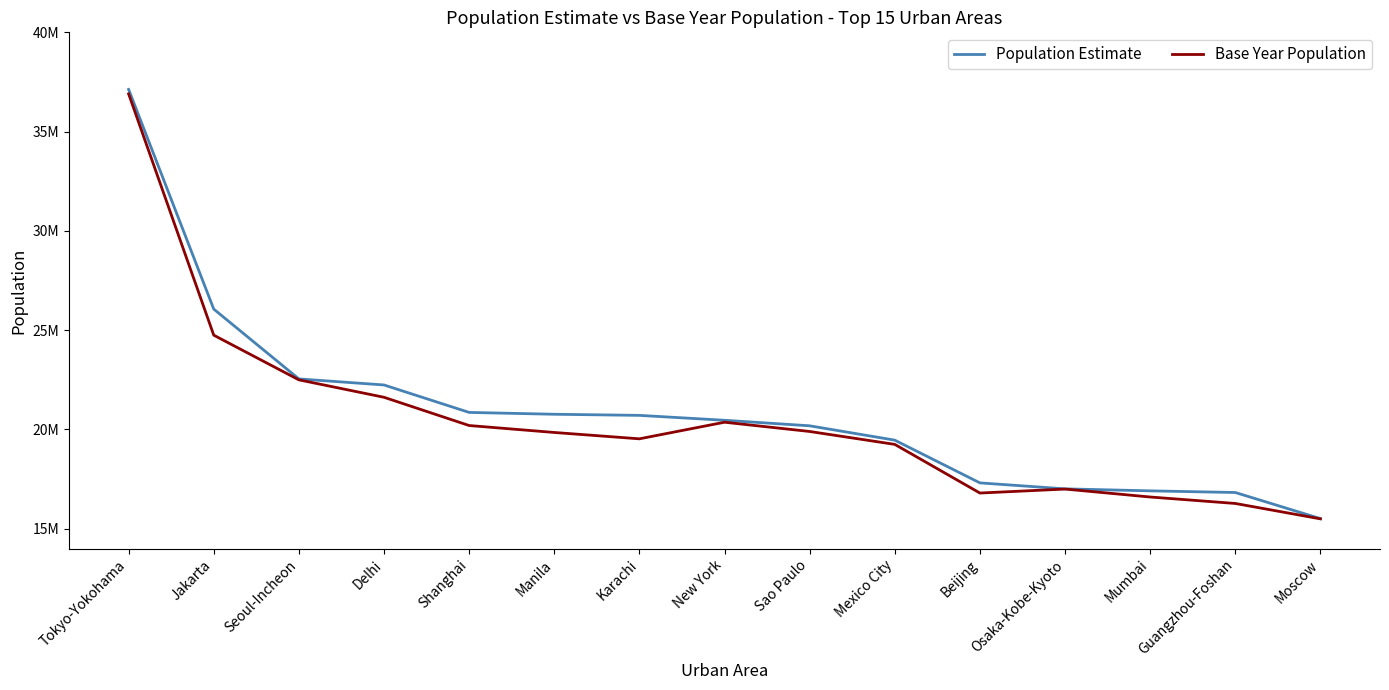

True or false: Base Year Population has a value of 21622000 at Delhi.

True